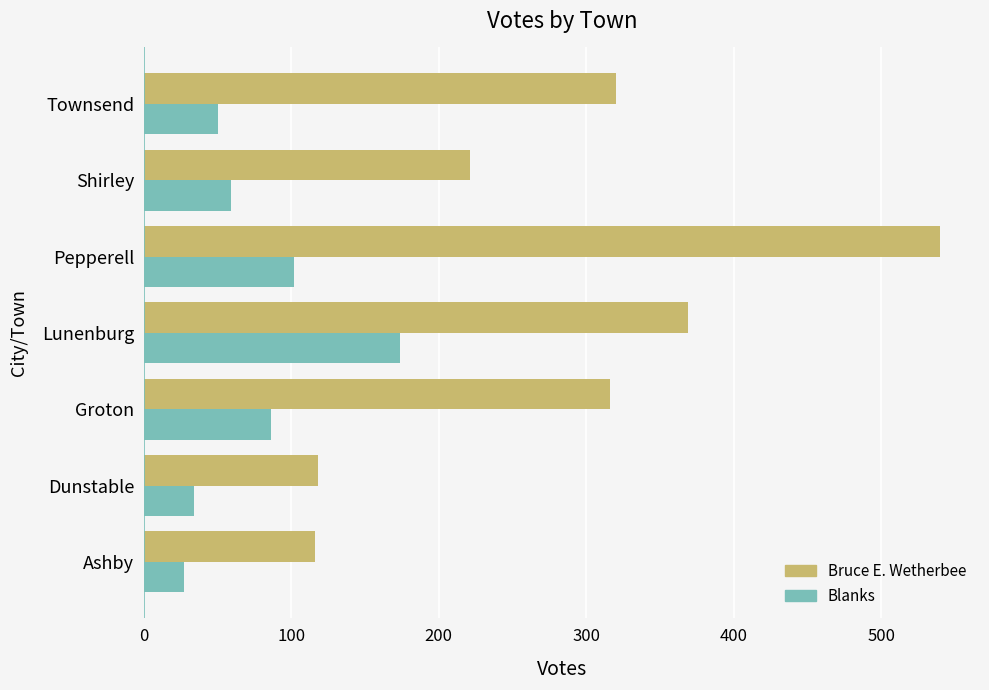

Count the number of data series in this chart.

2